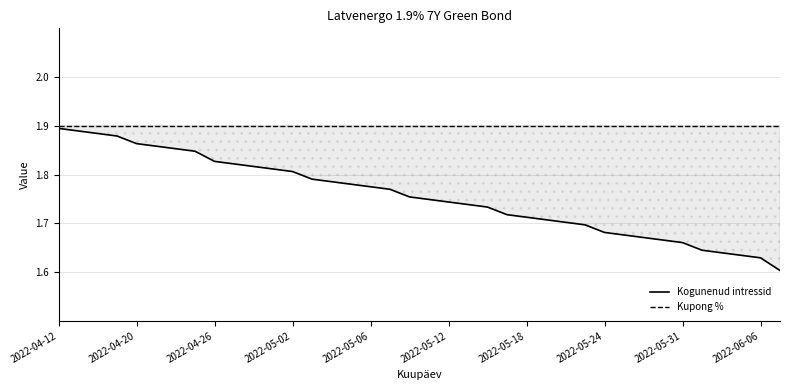

What position from the left is 37?

38